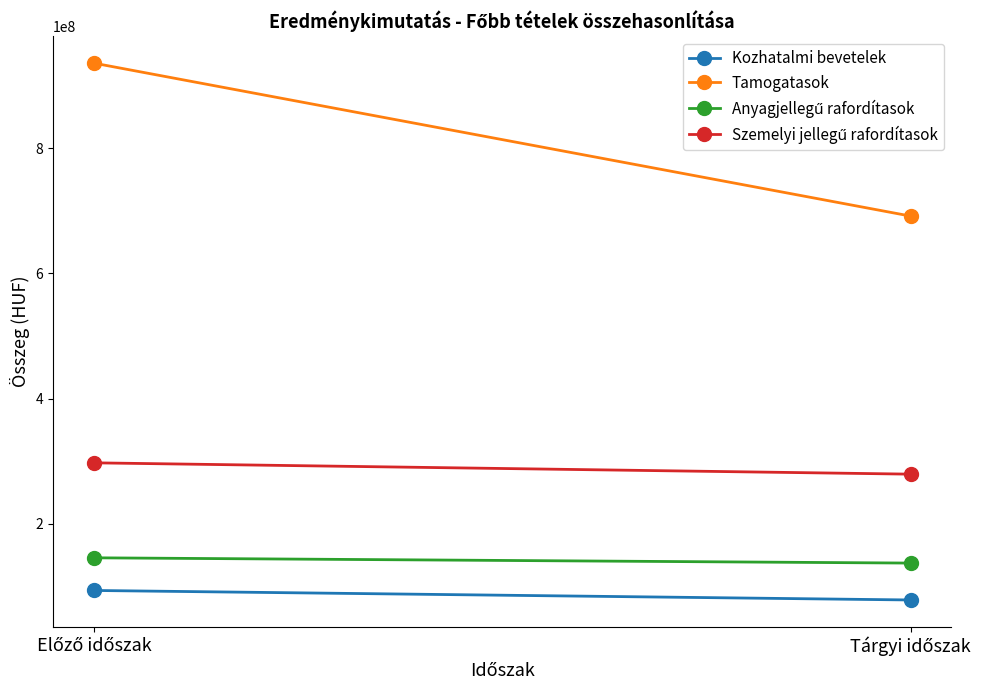

Which series has the largest range (max minus min)?

Tamogatasok